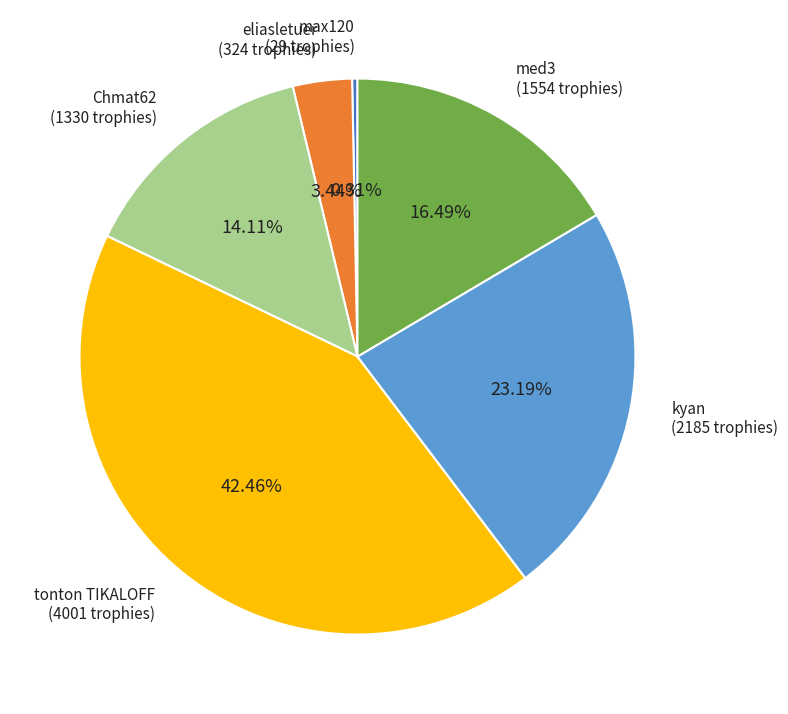

Approximately how many times larger is the value at kyan compared to Chmat62?

1.6